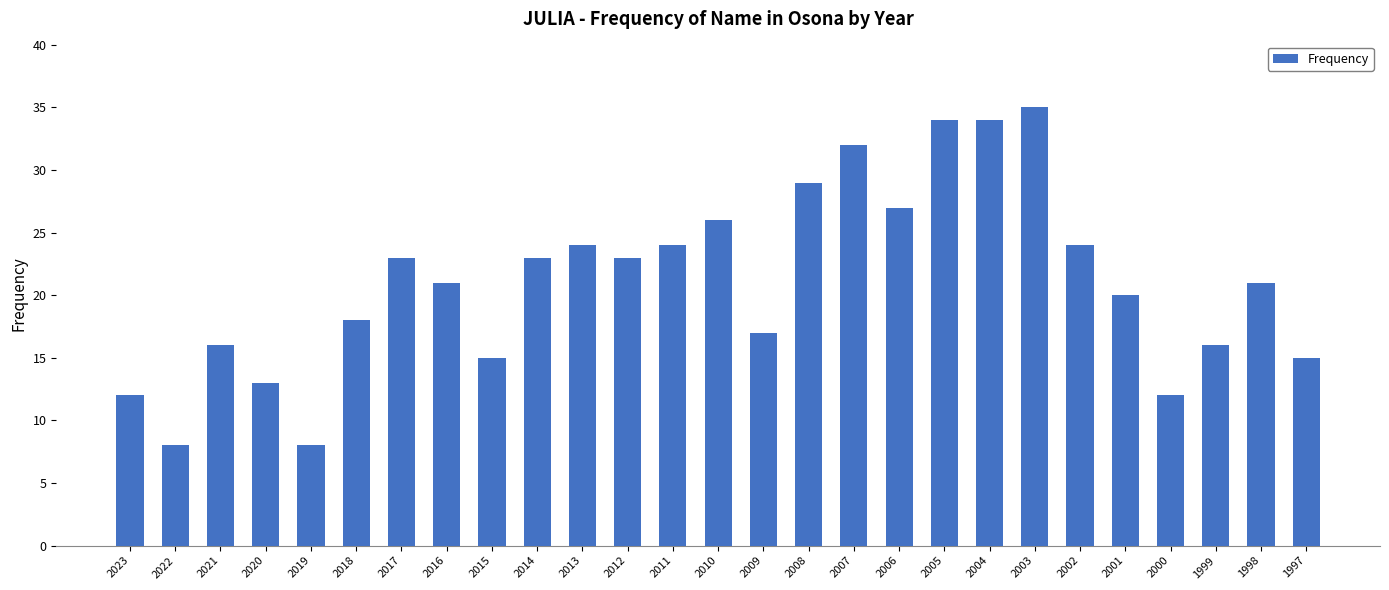

Which has a higher value, 2009 or 2000?

2009